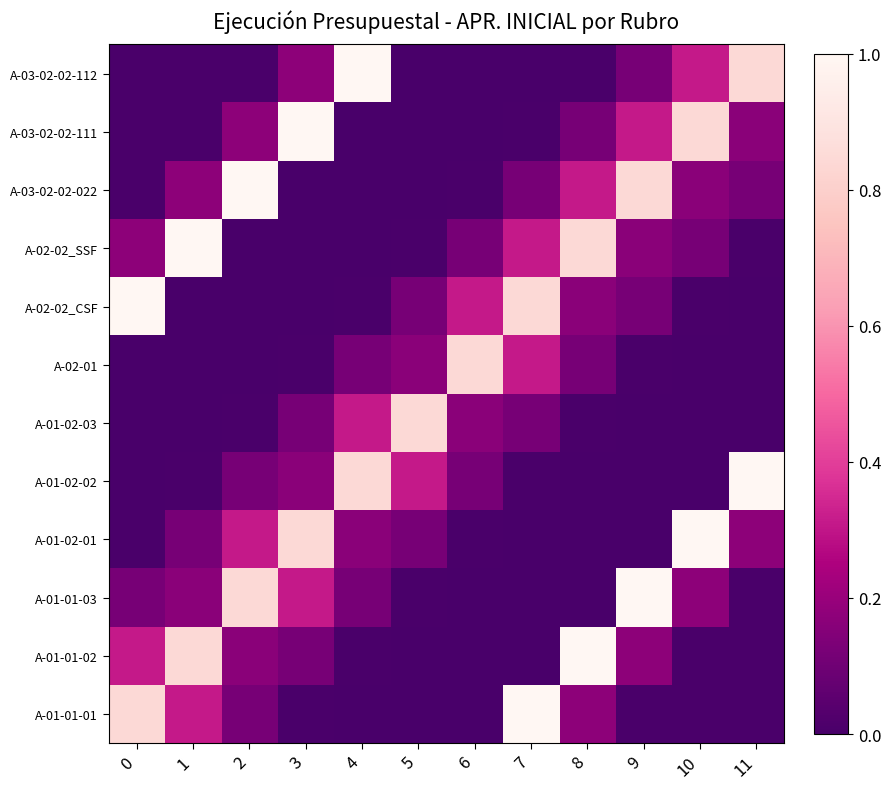

Reading left to right, transcribe all the data shown in this chart.

A-01-01-01: 0=0.8	1=0.3	2=0.1	3=0.0	4=0.0	5=0.0	6=0.0	7=1.0	8=0.2	9=0.0	10=0.0	11=0.0
A-01-01-02: 0=0.3	1=0.8	2=0.2	3=0.1	4=0.0	5=0.0	6=0.0	7=0.0	8=1.0	9=0.2	10=0.0	11=0.0
A-01-01-03: 0=0.1	1=0.2	2=0.8	3=0.3	4=0.1	5=0.0	6=0.0	7=0.0	8=0.0	9=1.0	10=0.2	11=0.0
A-01-02-01: 0=0.0	1=0.1	2=0.3	3=0.8	4=0.2	5=0.1	6=0.0	7=0.0	8=0.0	9=0.0	10=1.0	11=0.2
A-01-02-02: 0=0.0	1=0.0	2=0.1	3=0.2	4=0.8	5=0.3	6=0.1	7=0.0	8=0.0	9=0.0	10=0.0	11=1.0
A-01-02-03: 0=0.0	1=0.0	2=0.0	3=0.1	4=0.3	5=0.8	6=0.2	7=0.1	8=0.0	9=0.0	10=0.0	11=0.0
A-02-01: 0=0.0	1=0.0	2=0.0	3=0.0	4=0.1	5=0.2	6=0.8	7=0.3	8=0.1	9=0.0	10=0.0	11=0.0
A-02-02_CSF: 0=1.0	1=0.0	2=0.0	3=0.0	4=0.0	5=0.1	6=0.3	7=0.8	8=0.2	9=0.1	10=0.0	11=0.0
A-02-02_SSF: 0=0.2	1=1.0	2=0.0	3=0.0	4=0.0	5=0.0	6=0.1	7=0.3	8=0.8	9=0.2	10=0.1	11=0.0
A-03-02-02-022: 0=0.0	1=0.2	2=1.0	3=0.0	4=0.0	5=0.0	6=0.0	7=0.1	8=0.3	9=0.8	10=0.2	11=0.1
A-03-02-02-111: 0=0.0	1=0.0	2=0.2	3=1.0	4=0.0	5=0.0	6=0.0	7=0.0	8=0.1	9=0.3	10=0.8	11=0.2
A-03-02-02-112: 0=0.0	1=0.0	2=0.0	3=0.2	4=1.0	5=0.0	6=0.0	7=0.0	8=0.0	9=0.1	10=0.3	11=0.8